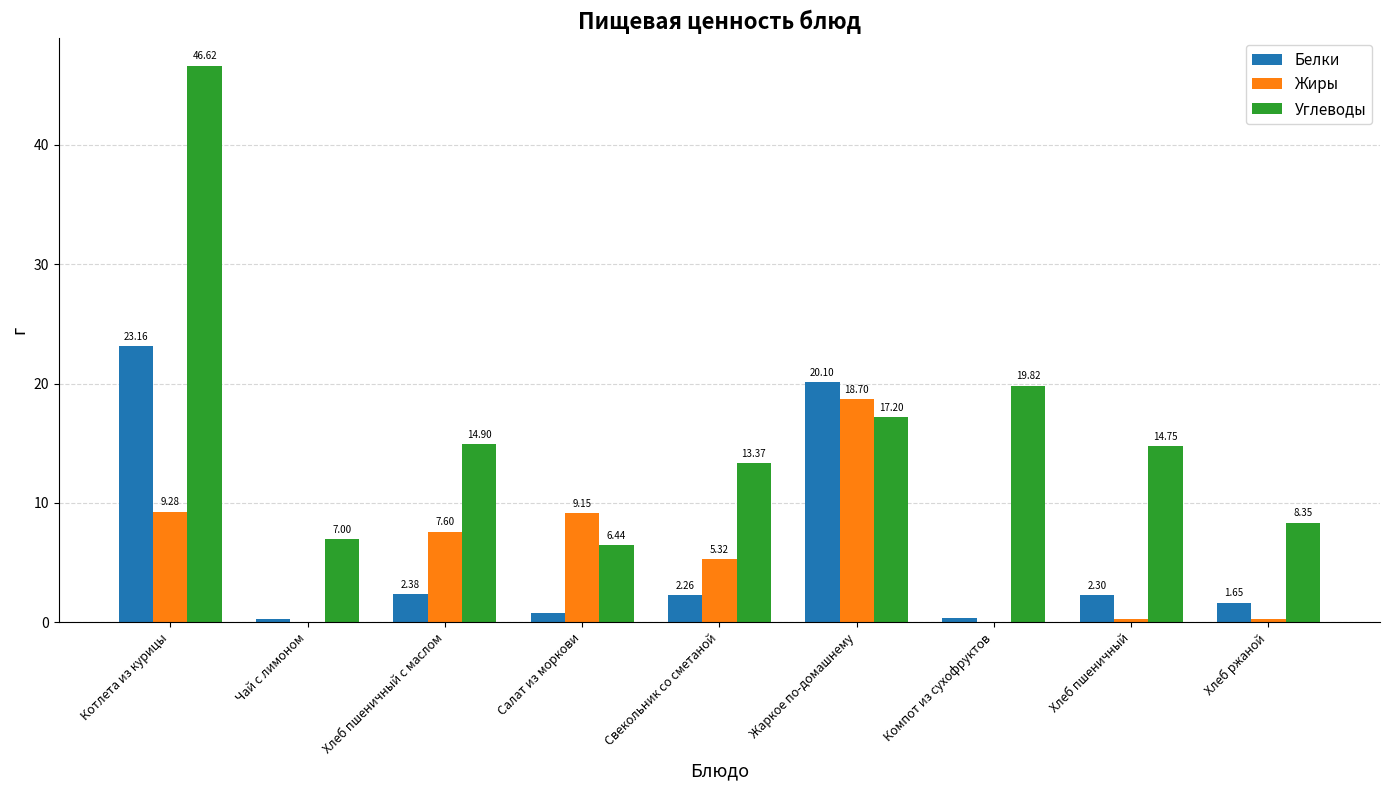

Between Свекольник со сметаной and Хлеб пшеничный, which series saw the biggest shift?

Жиры